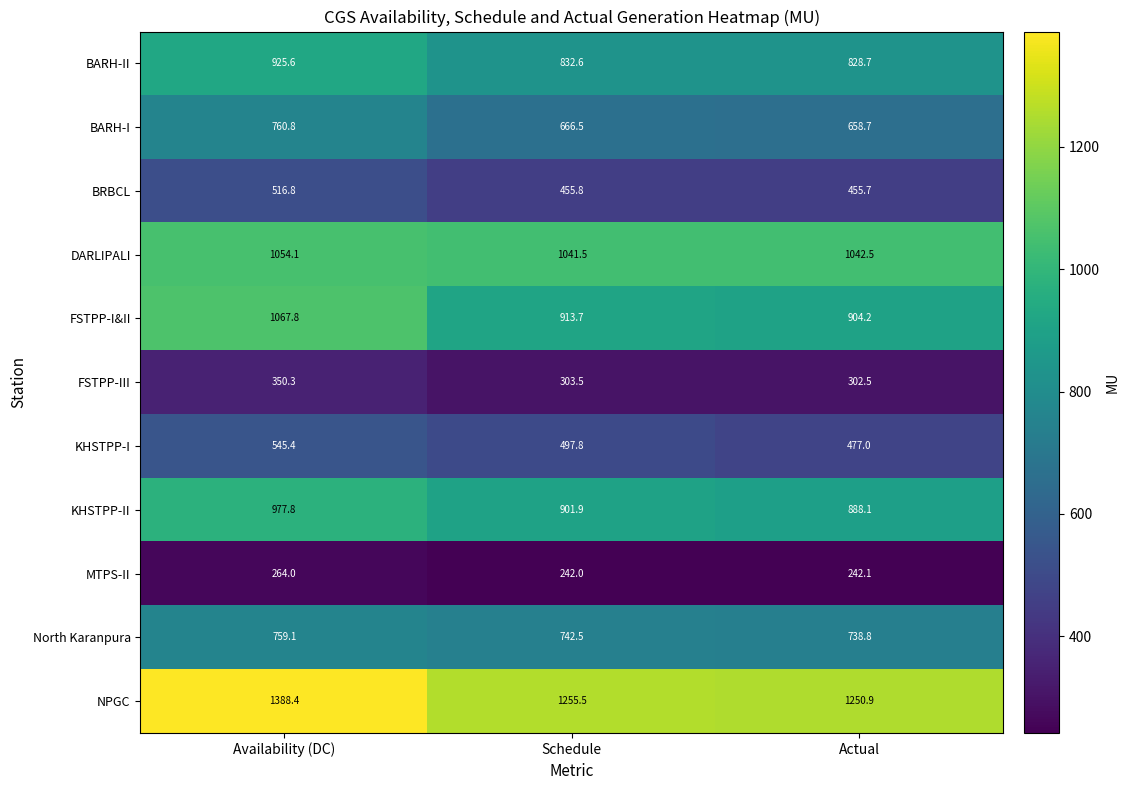

What is the sum of all FSTPP-I&II values?

2885.7